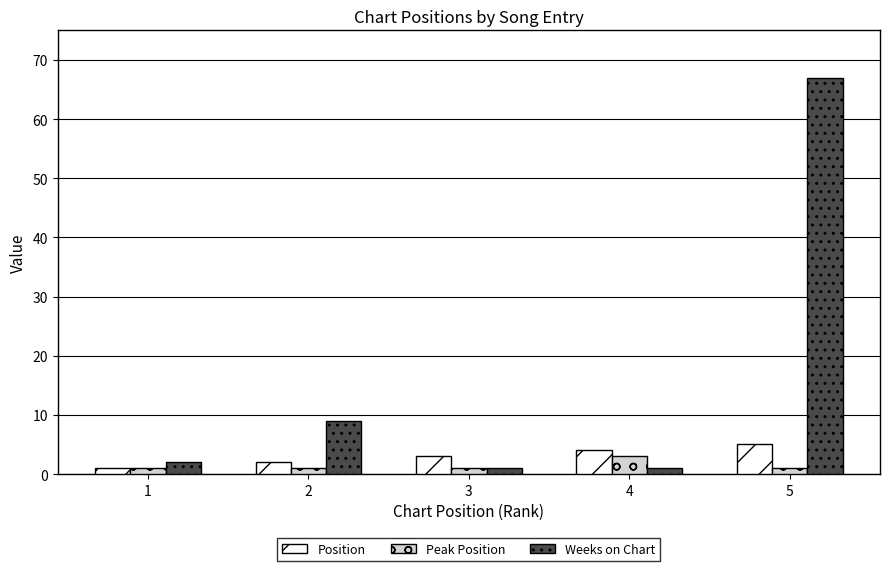

Reading right to left, what are all the values shown in this chart?

Position: 5=5	4=4	3=3	2=2	1=1
Peak Position: 5=1	4=3	3=1	2=1	1=1
Weeks on Chart: 5=67	4=1	3=1	2=9	1=2